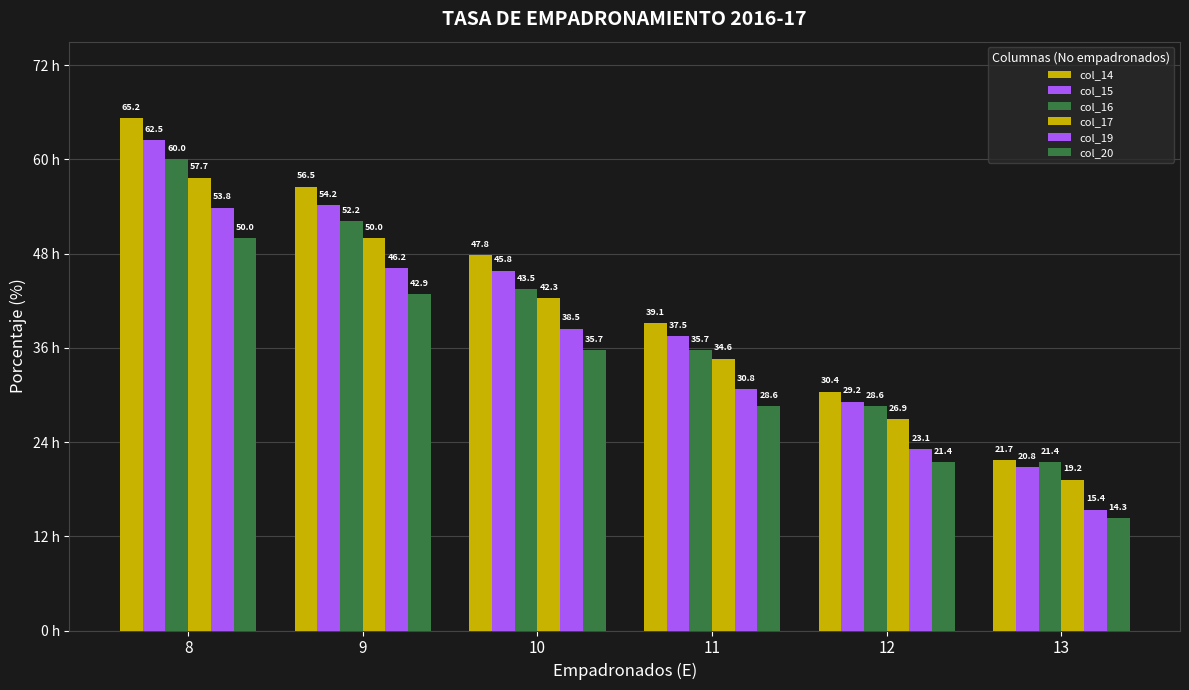

How many values in the col_15 series are below 45?

3